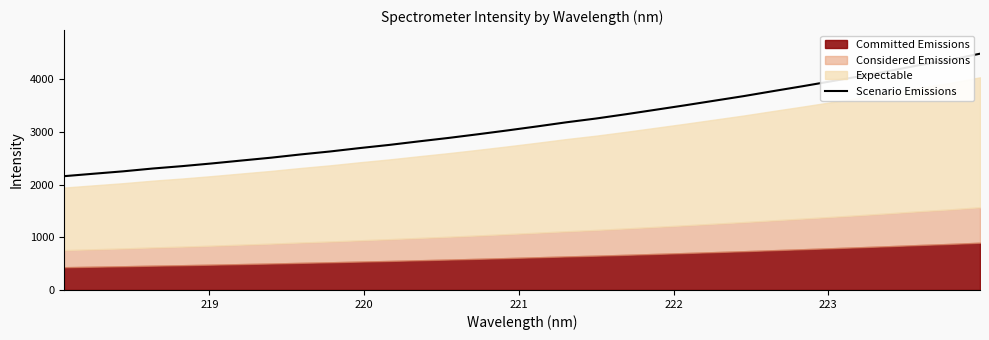

Reading left to right, transcribe all the data shown in this chart.

2159.5	2206.0	2251.7	2304.9	2350.4	2401.4	2456.4	2510.5	2572.2	2628.6	2693.0	2753.1	2820.2	2885.2	2955.3	3028.2	3104.0	3182.8	3254.2	3334.7	3419.2	3504.0	3591.9	3679.6	3774.7	3867.9	3964.5	4062.4	4164.4	4272.9	4370.4	4484.1